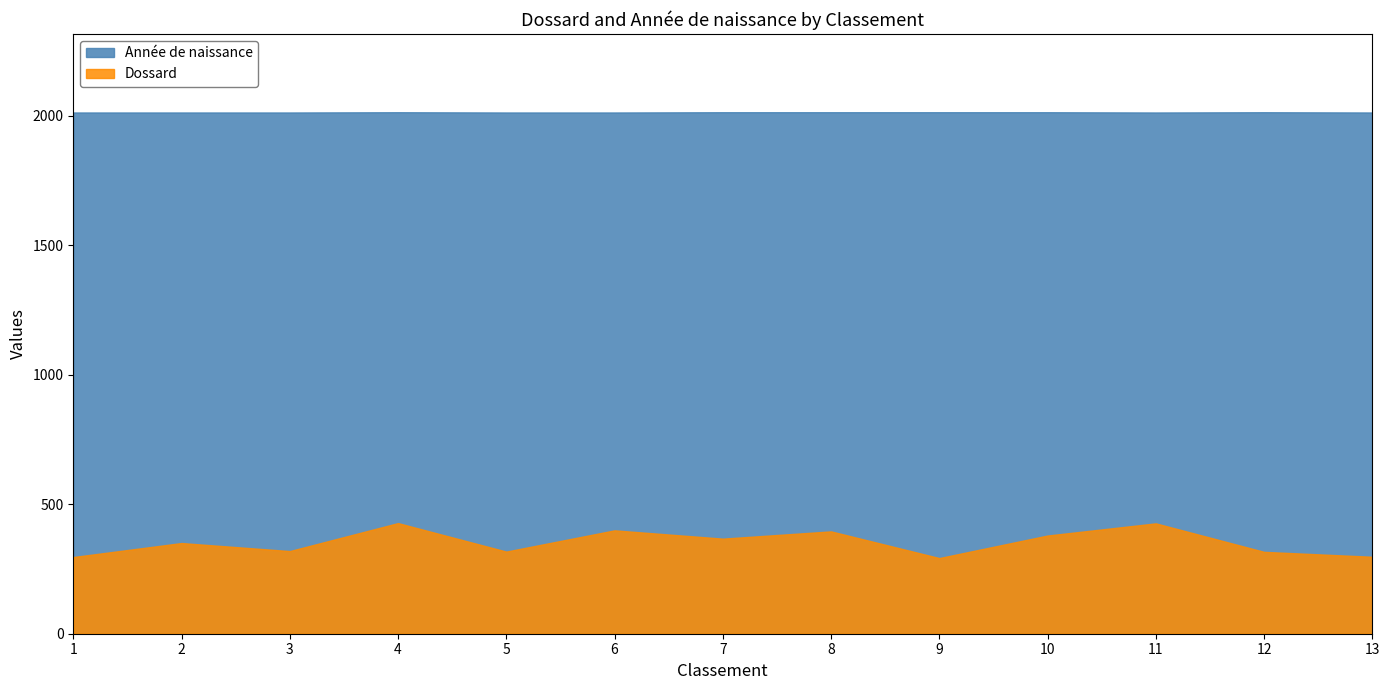

At which category is the sum across all series the highest?

4